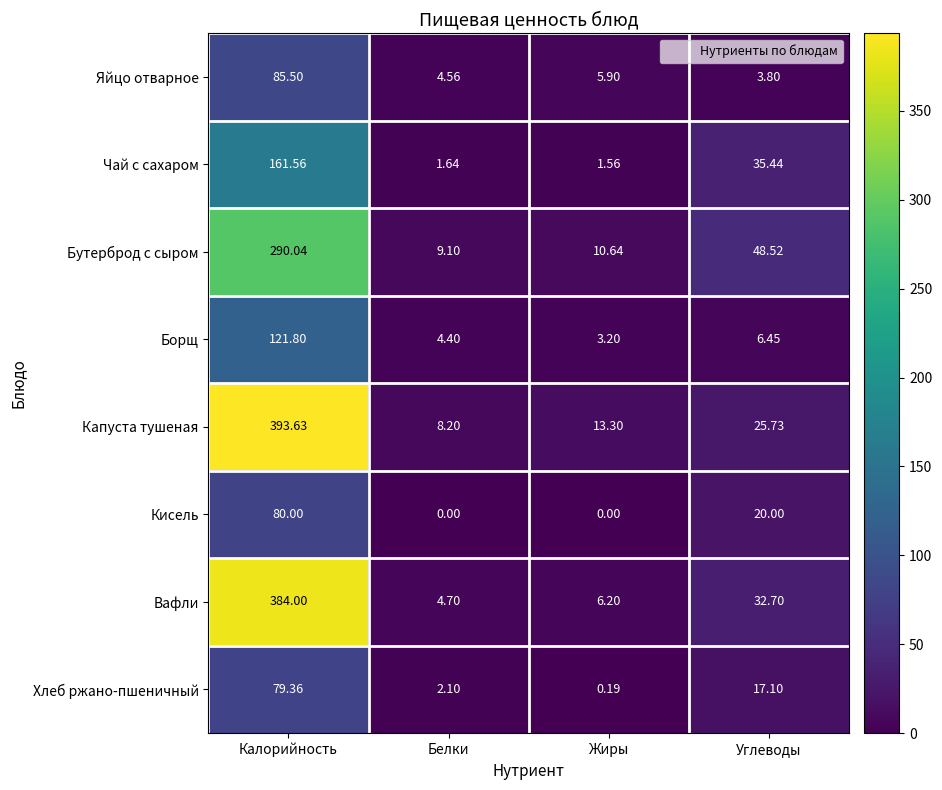

At which label is Капуста тушеная closest to 200?

Углеводы